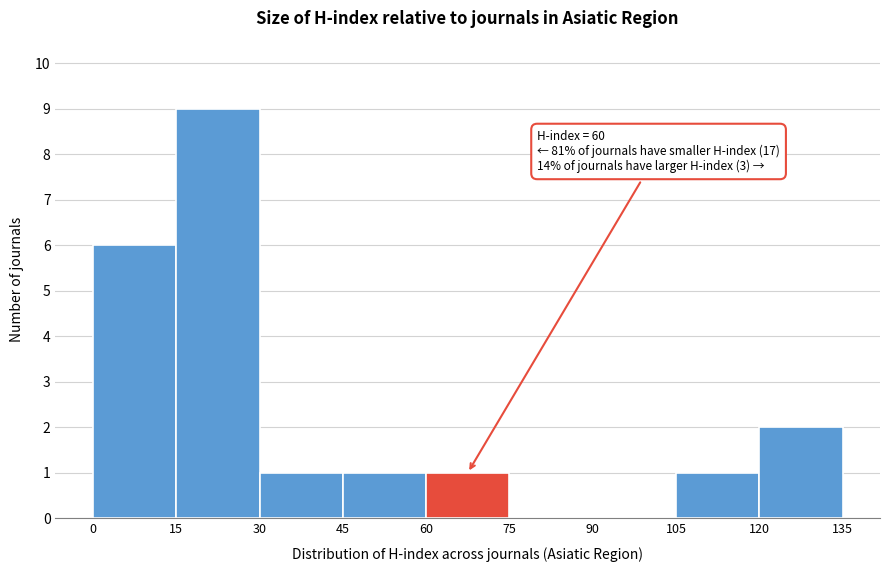

Over which range of the x-axis is the bar tallest?

15 to 30